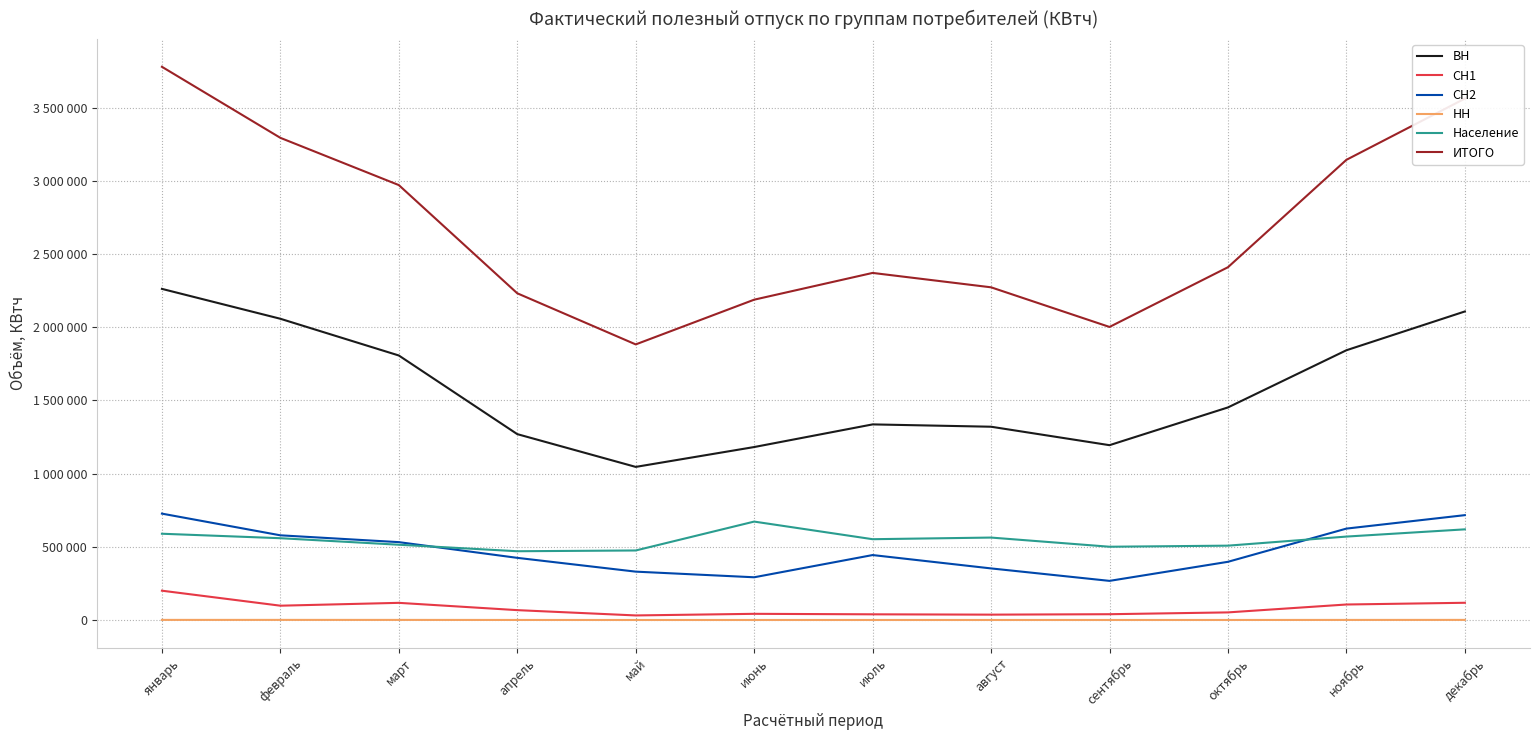

Which category has the highest value across all series?

январь